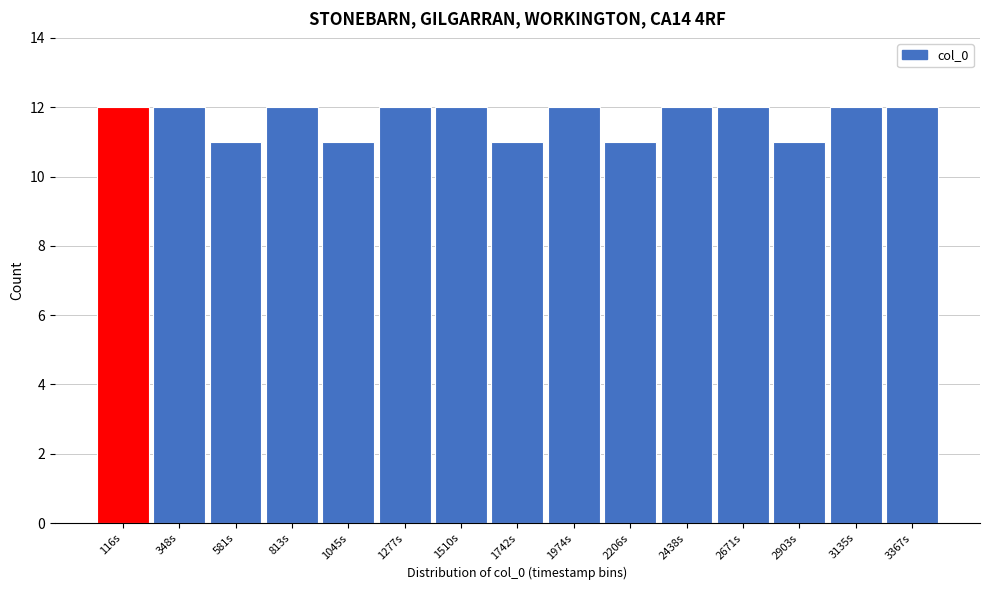

Reading left to right, list all the values displayed in this chart.

12	12	11	12	11	12	12	11	12	11	12	12	11	12	12